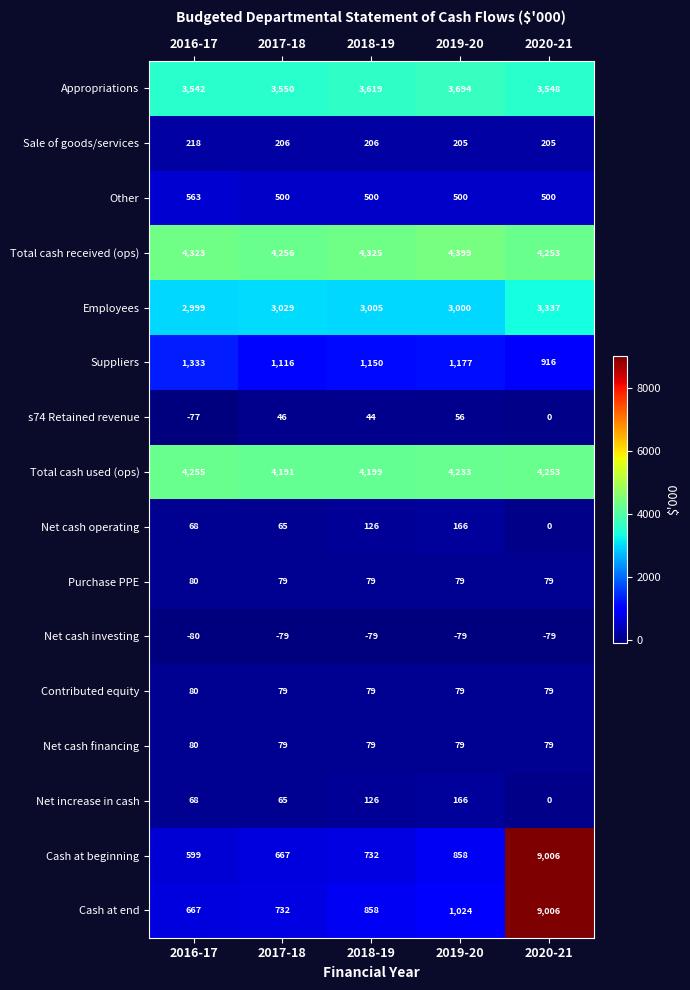

True or false: Sale of goods/services has a value of 136 at 2017-18.

False